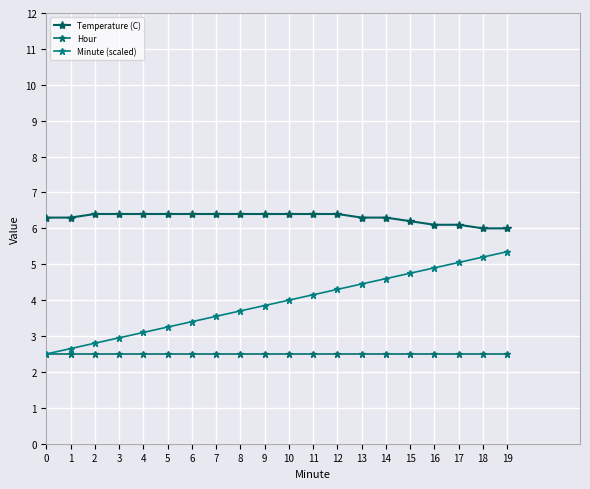

What is the difference between the second highest and minimum values in the Minute (scaled) series?

2.7